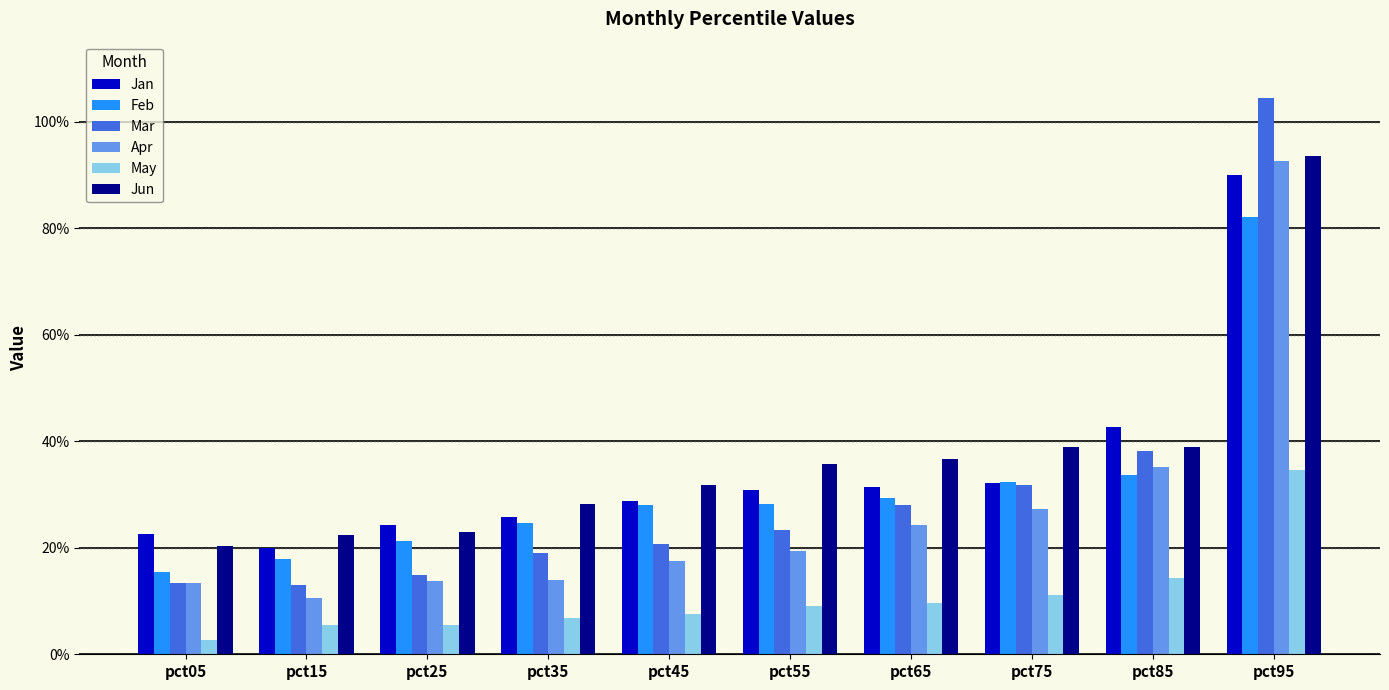

Does the chart contain stacked bars?

No